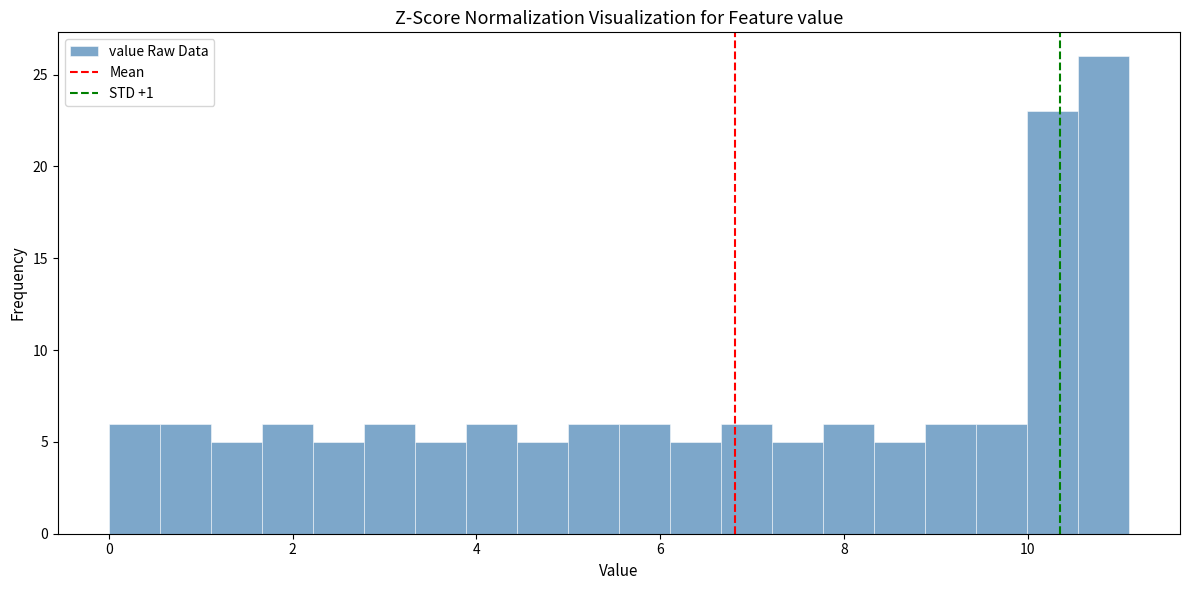

Read against the x-axis, roughly where is the centre of the tallest bar?

10.8